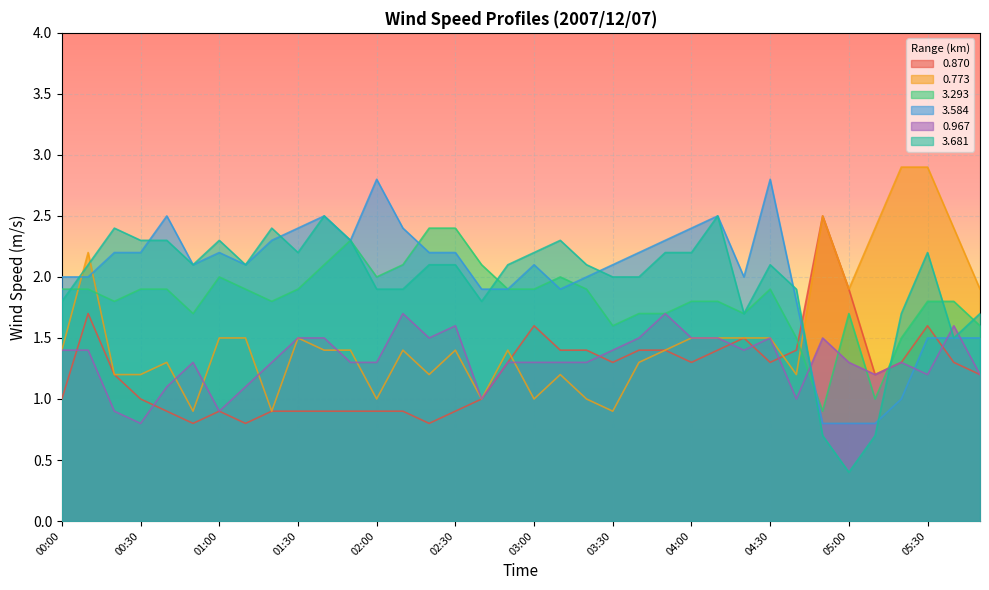

Is it true that 0.773 equals 1.3 at 03:40?

True